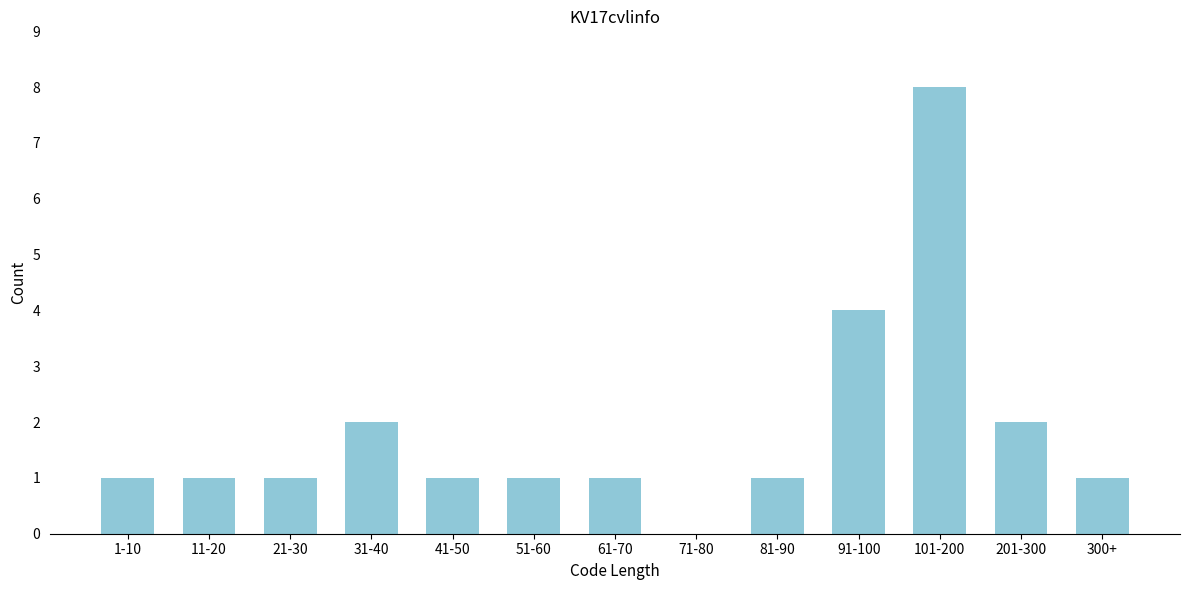

Reading left to right, what are all the values shown in this chart?

1-10=1	11-20=1	21-30=1	31-40=2	41-50=1	51-60=1	61-70=1	71-80=0	81-90=1	91-100=4	101-200=8	201-300=2	300+=1